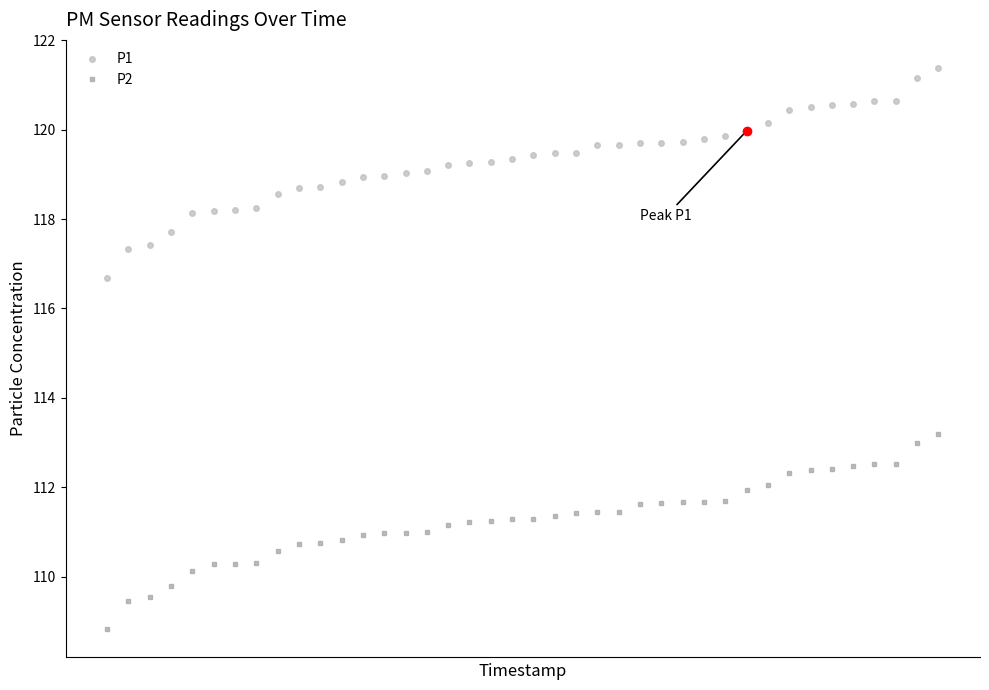

What is the difference between the maximum and minimum values in the P1 series?

4.7